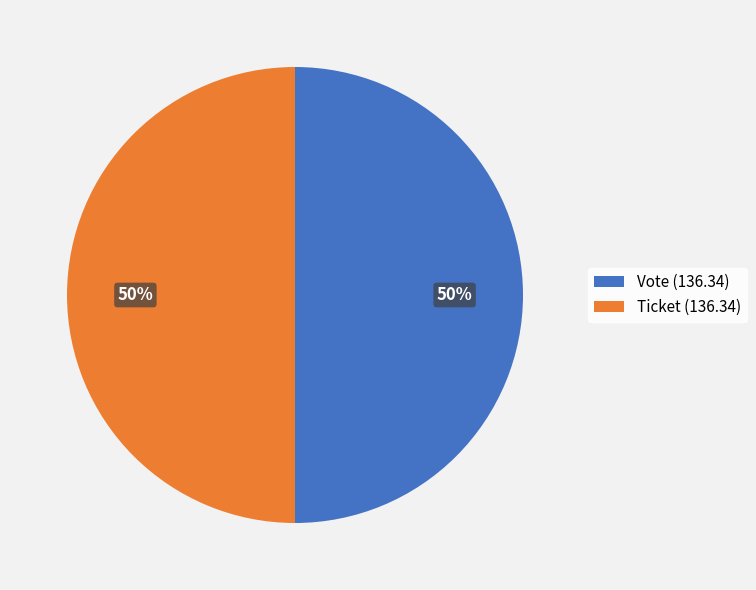

Do Vote (136.34) and Ticket (136.34) together represent more than half of the pie?

Yes